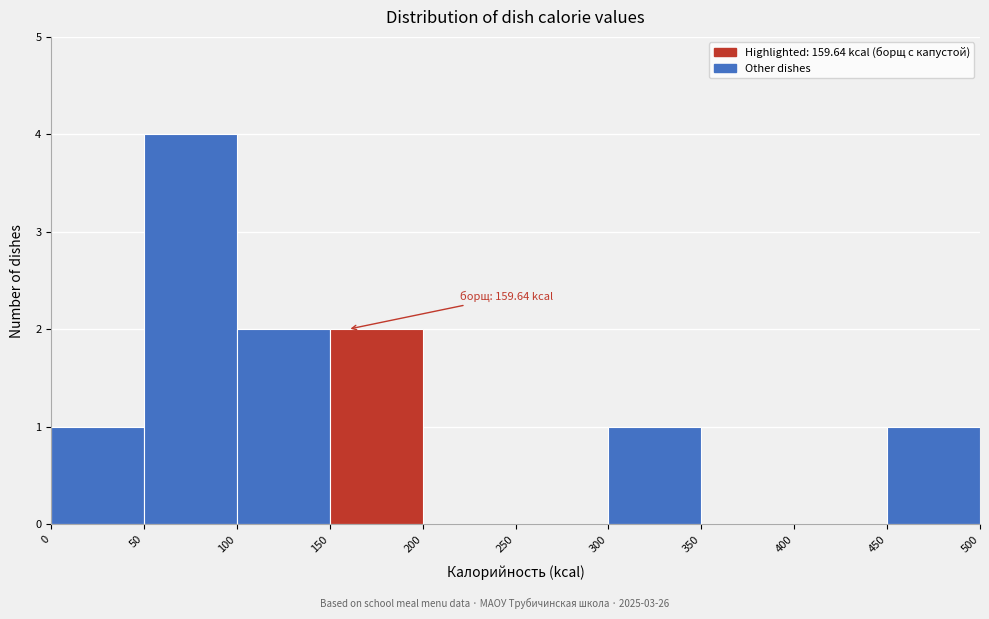

Over which range of the x-axis is the bar tallest?

50 to 100